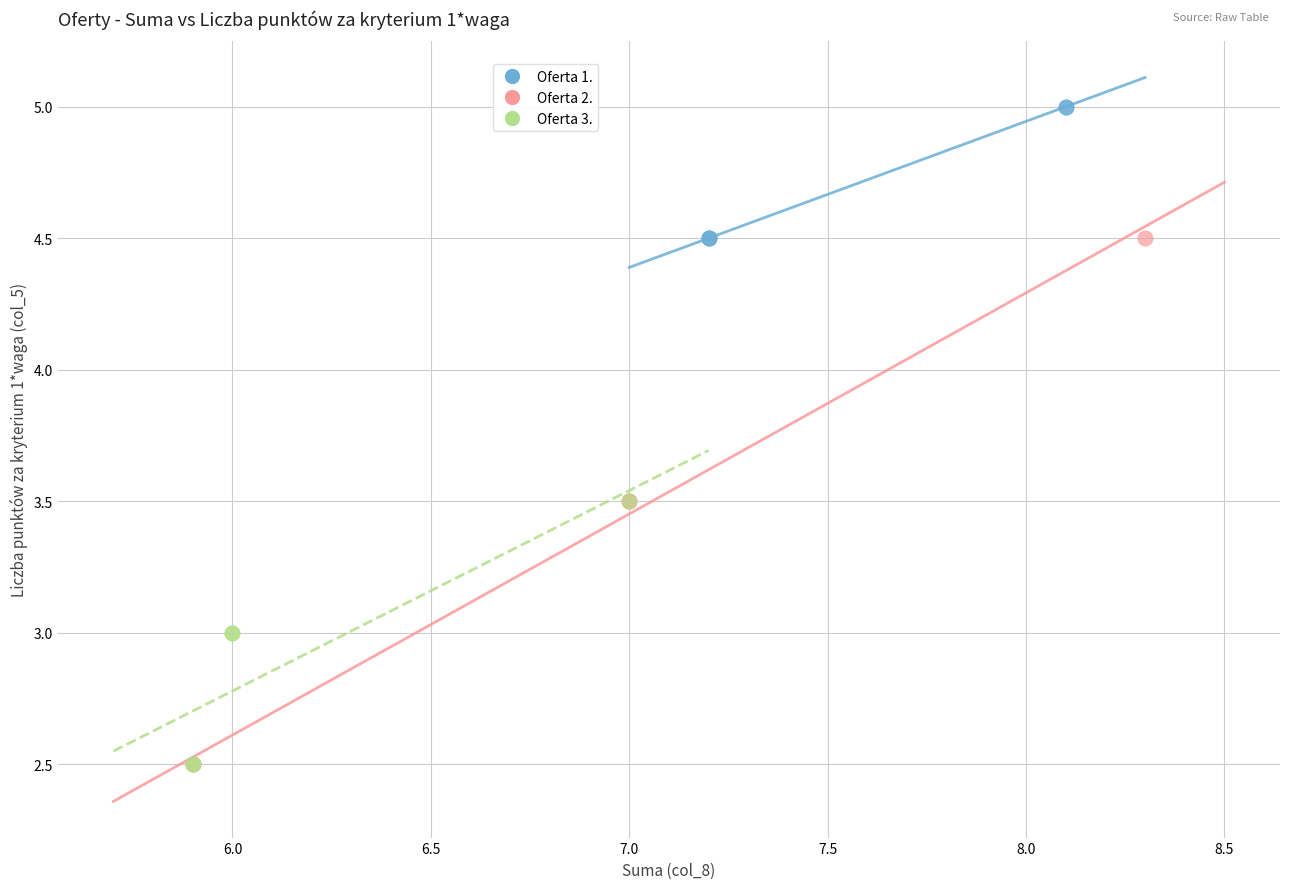

Which series reaches the maximum Y coordinate?

Oferta 1.